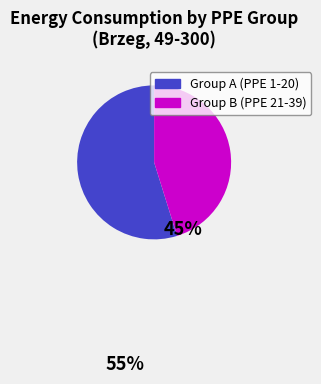

Does any single category account for the majority?

Yes